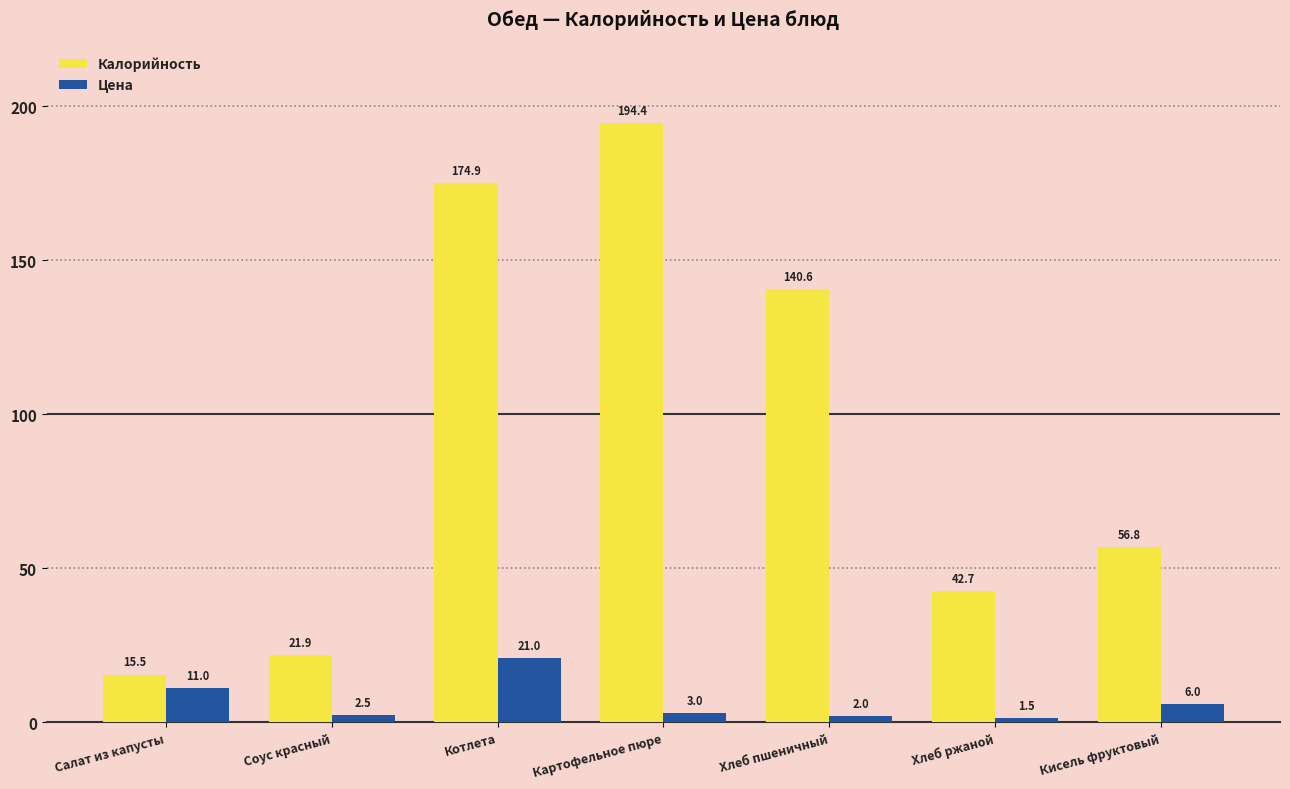

What is the value of the Цена bar at the 2nd from the left?

2.5